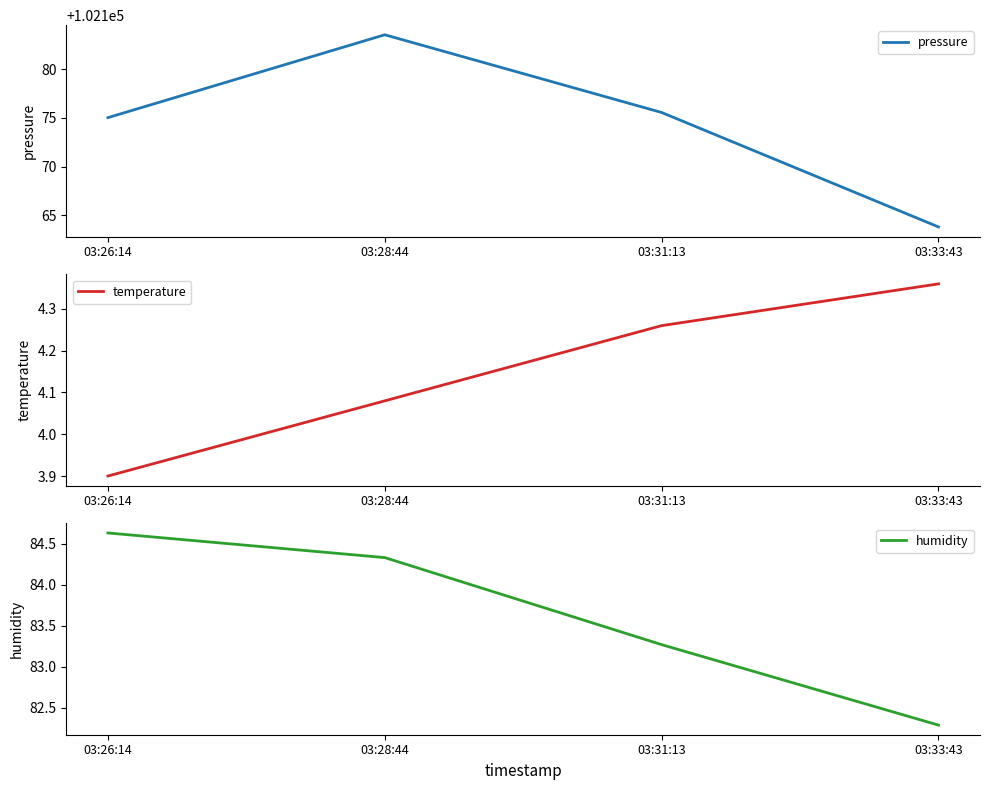

At which category does the chart reach its peak across all series?

03:28:44